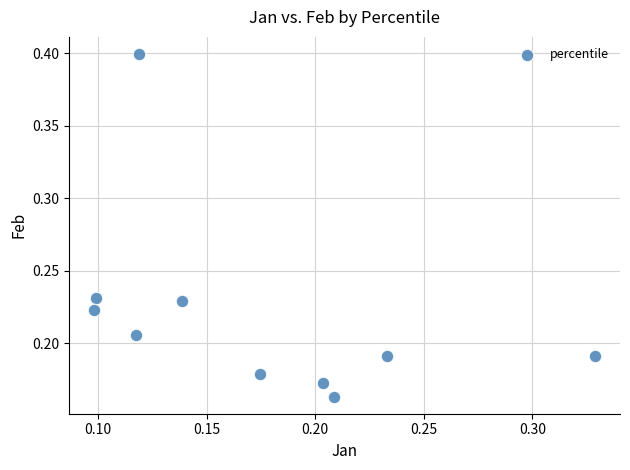

How many data points are displayed?

10